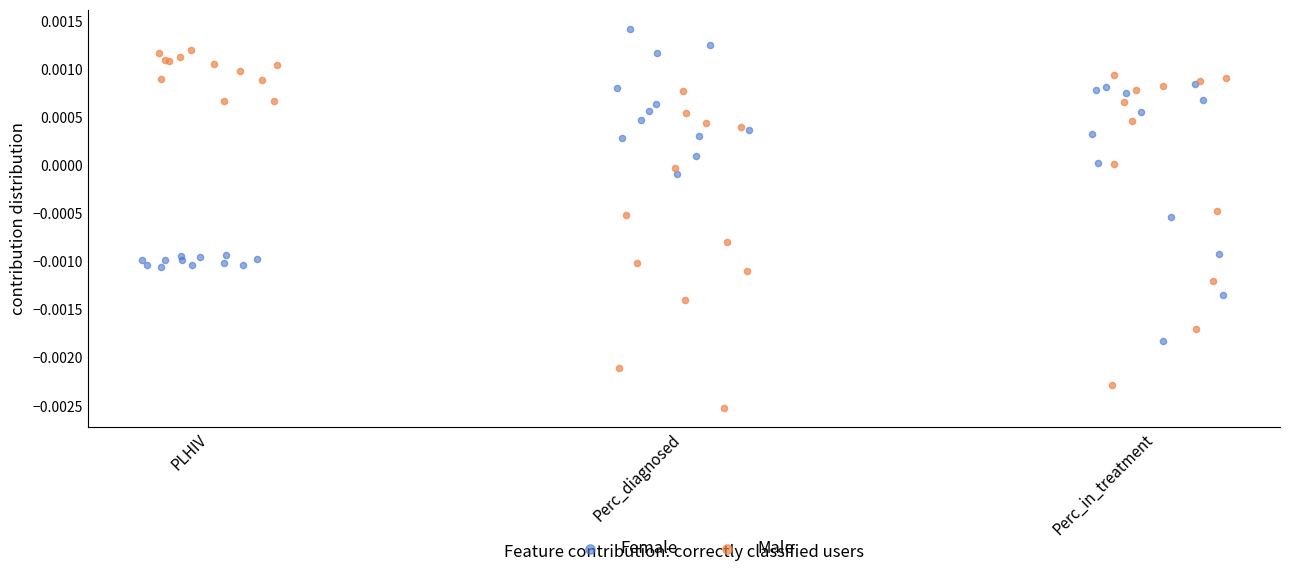

Which series has the largest Y range (max minus min)?

Male